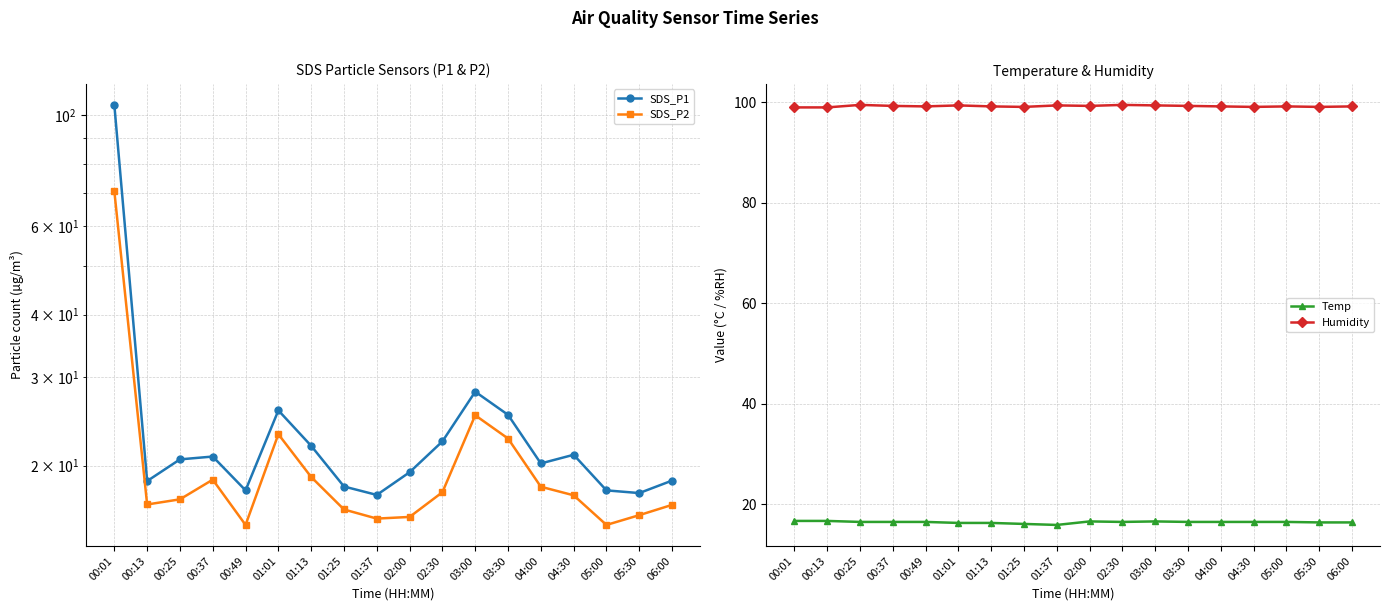

At which label is SDS_P1 closest to 61?

03:00